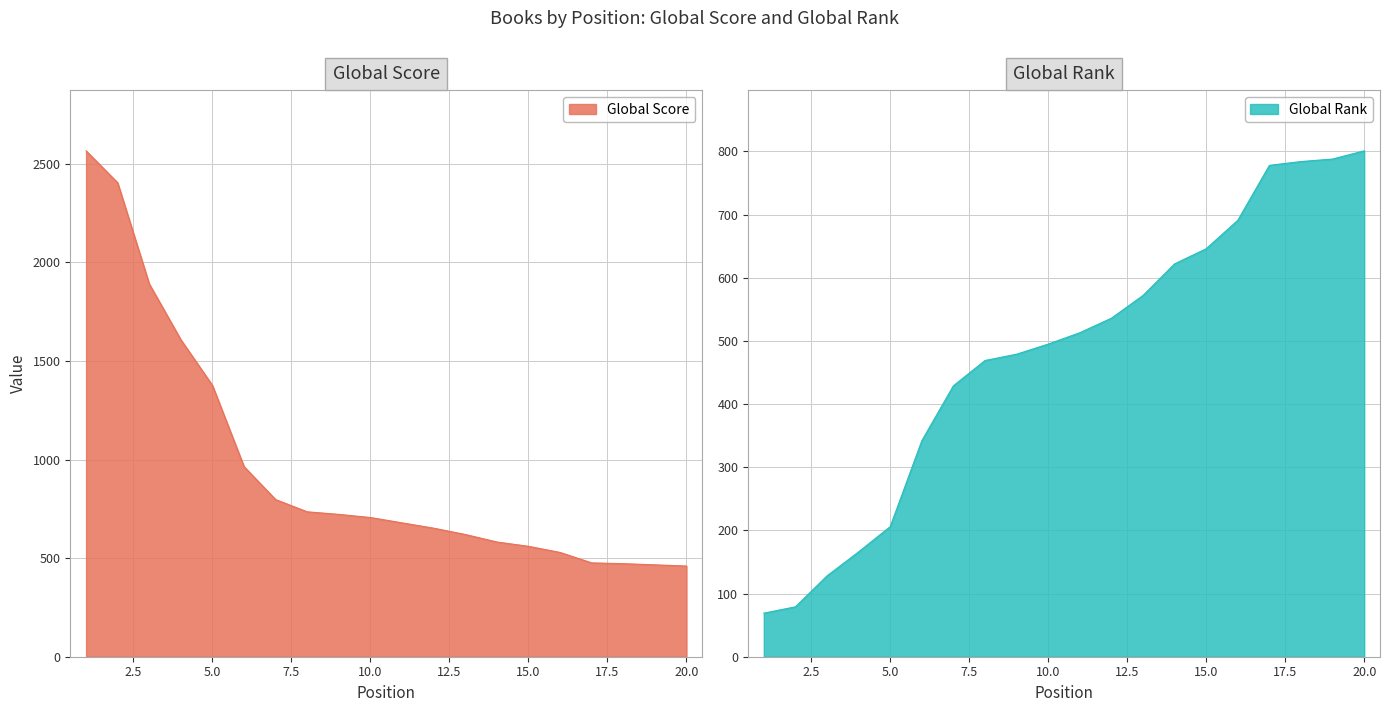

What are all the series names shown in the legend?

Global Score, Global Rank